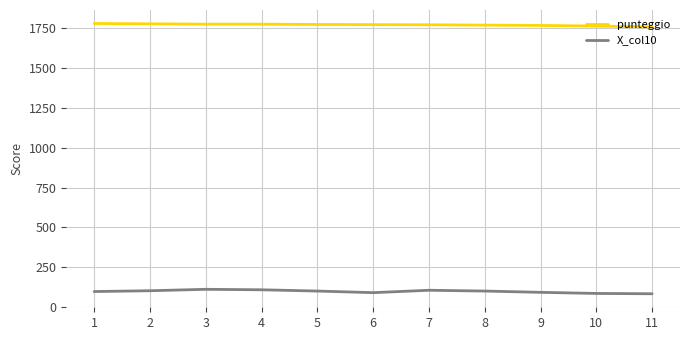

What is the greatest value displayed?

1780